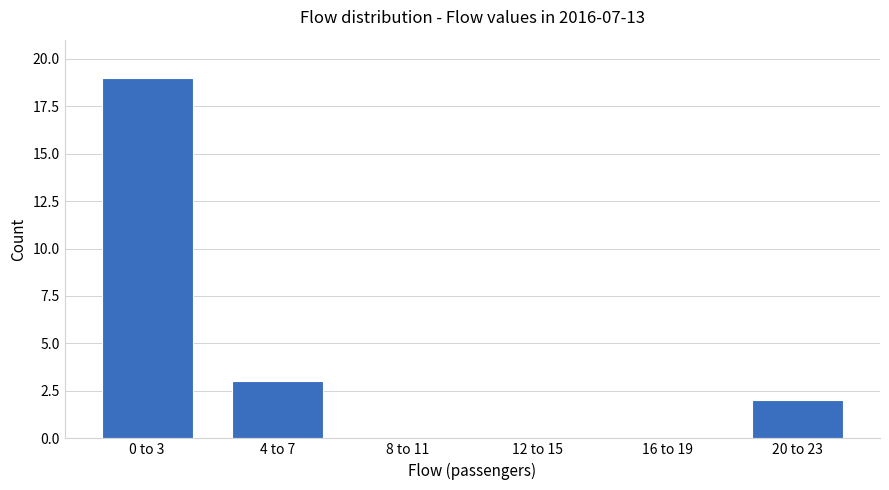

Reading right to left, what are all the values shown in this chart?

20 to 23=2	16 to 19=0	12 to 15=0	8 to 11=0	4 to 7=3	0 to 3=19